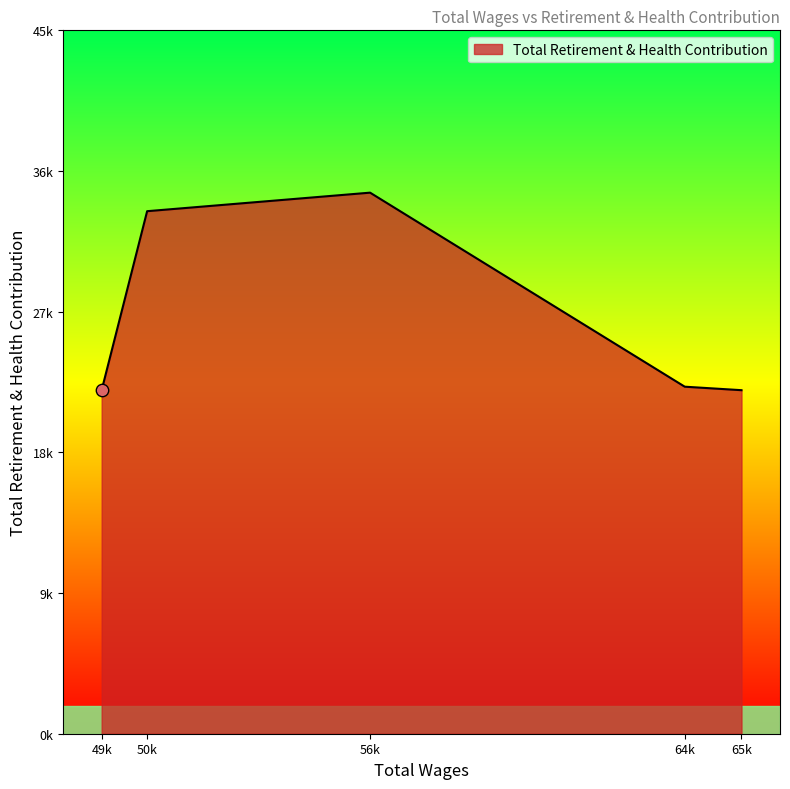

Does the chart have visible grid lines?

No